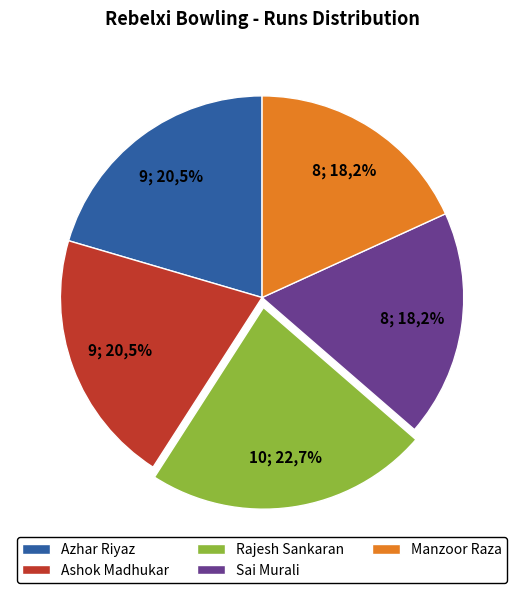

What is the ratio of the value at Azhar Riyaz to the value at Sai Murali?

1.1